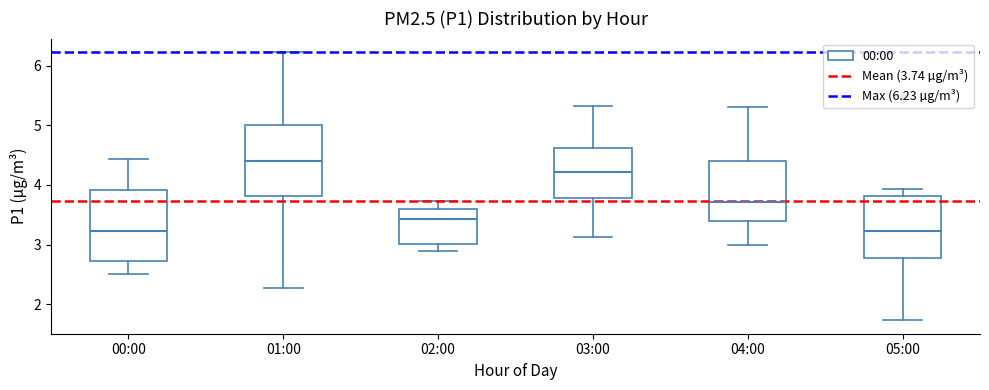

Reading left to right, transcribe this box plot: for each box, give where its median line is, the range the box spans, and where its two whiskers end, as read against the y-axis. The values are not printed on the chart, so give them approximately, as read against the axis.

00:00: median 3.2, box 2.7 to 3.9, whiskers 2.5 to 4.4
01:00: median 4.4, box 3.8 to 5.0, whiskers 2.3 to 6.2
02:00: median 3.4, box 3.0 to 3.6, whiskers 2.9 to 3.7
03:00: median 4.2, box 3.8 to 4.6, whiskers 3.1 to 5.3
04:00: median 3.7, box 3.4 to 4.4, whiskers 3.0 to 5.3
05:00: median 3.2, box 2.8 to 3.8, whiskers 1.7 to 3.9